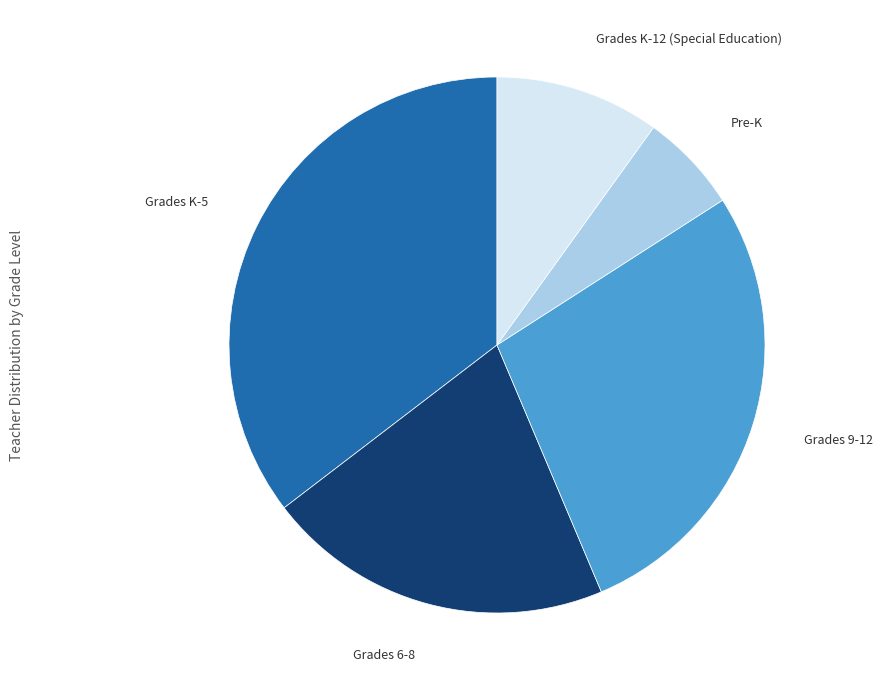

Approximately how many times larger is the value at Grades K-12 (Special Education) compared to Pre-K?

1.7